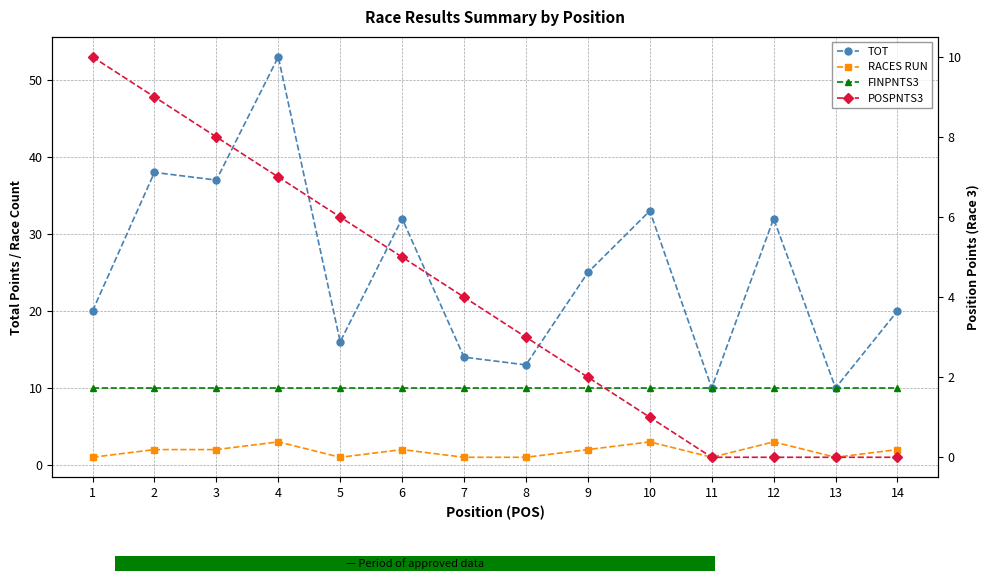

What is the maximum value shown in the chart?

53